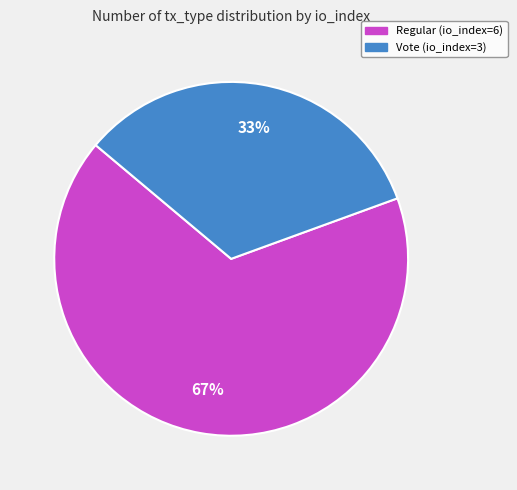

What percentage is the Regular (io_index=6) slice, to the nearest percent?

67%